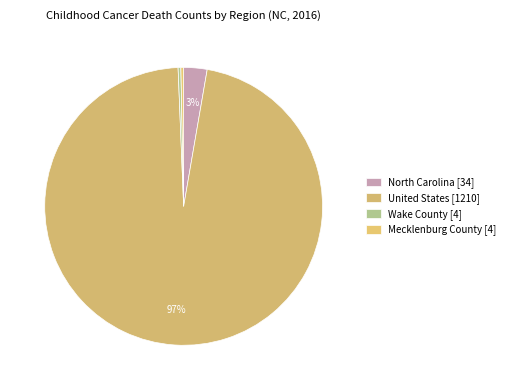

How many slices are in this pie chart?

4